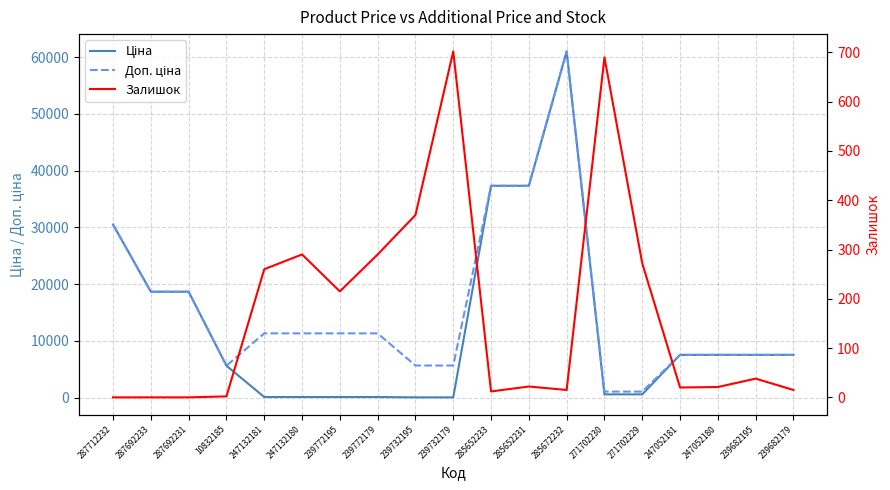

The Залишок series shows 702.0 at 239732179. True or false?

True